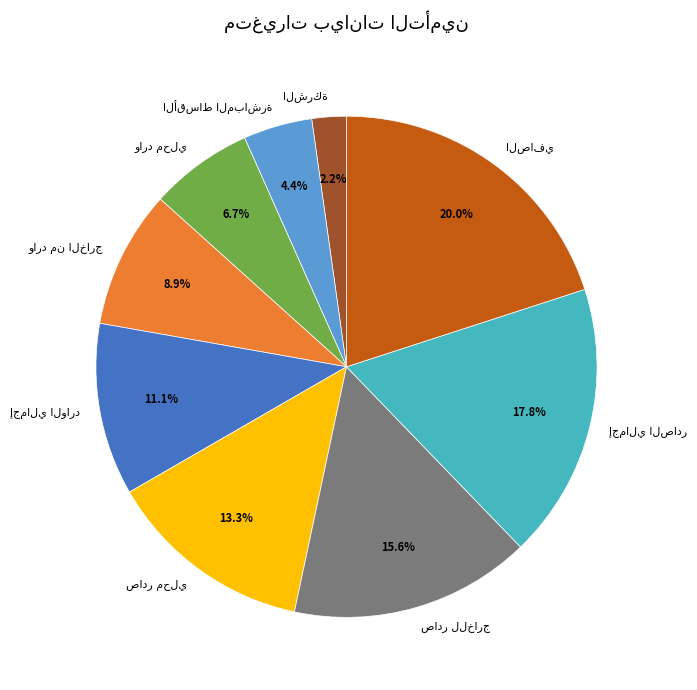

Is there any slice that represents more than half of the pie?

No